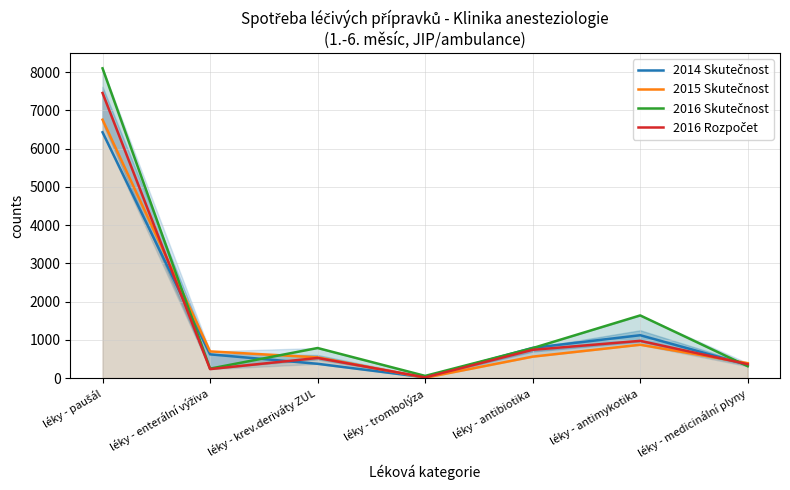

At which category is the sum across all series the highest?

léky - paušál